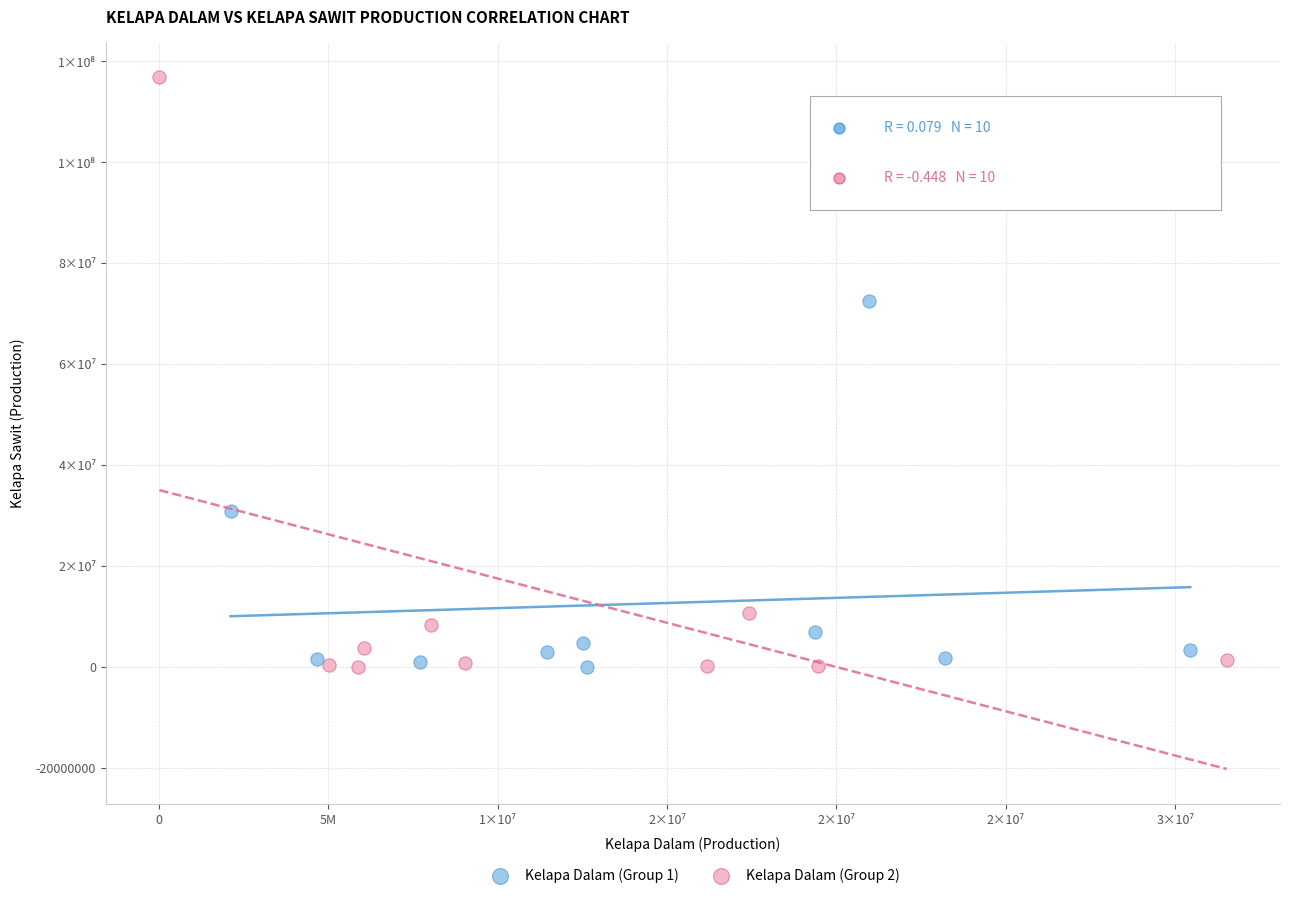

What are all the series names shown in the legend?

Kelapa Dalam (Group 1), Kelapa Dalam (Group 2)